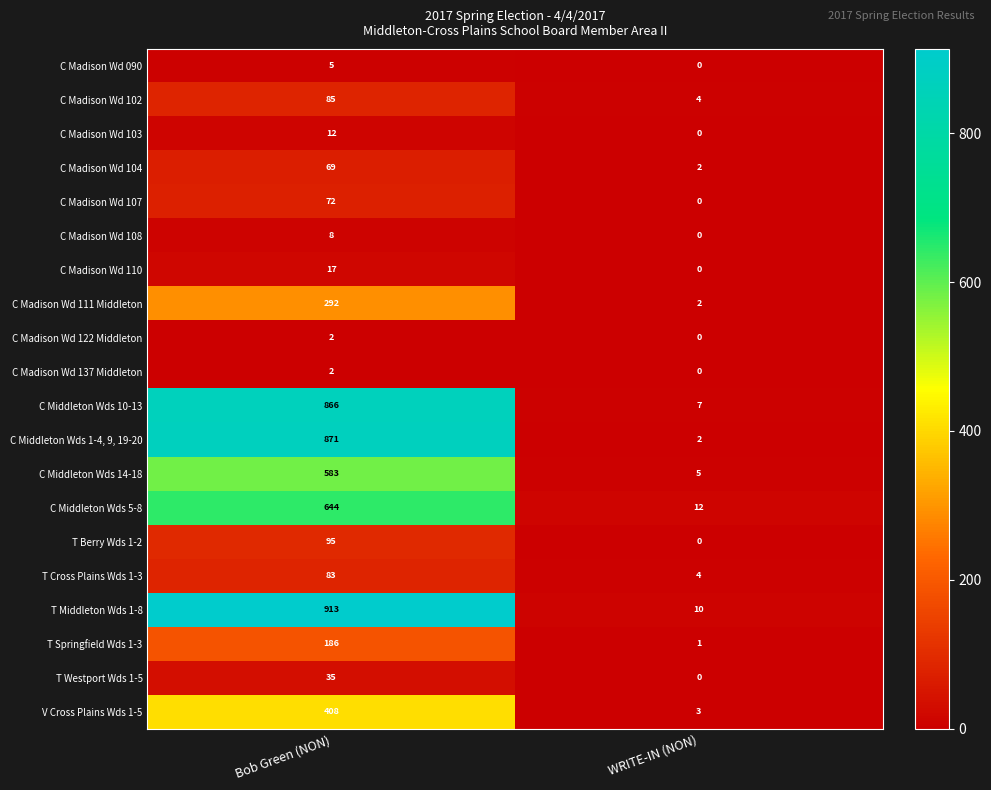

True or false: T Westport Wds 1-5 has a value of 16 at Bob Green (NON).

False